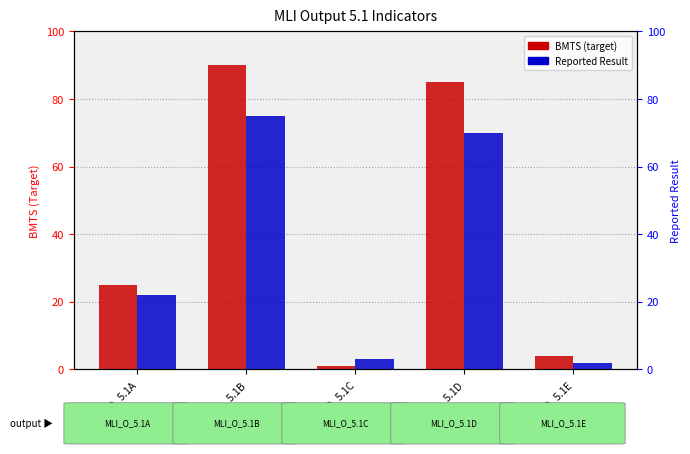

At how many categories does at least one series exceed 51?

2